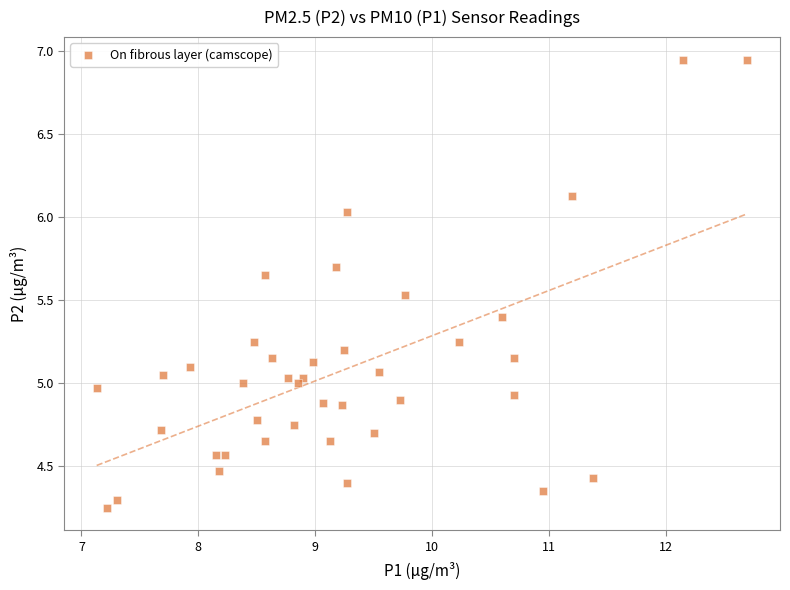

What is the range of X values (max minus min)?

5.6